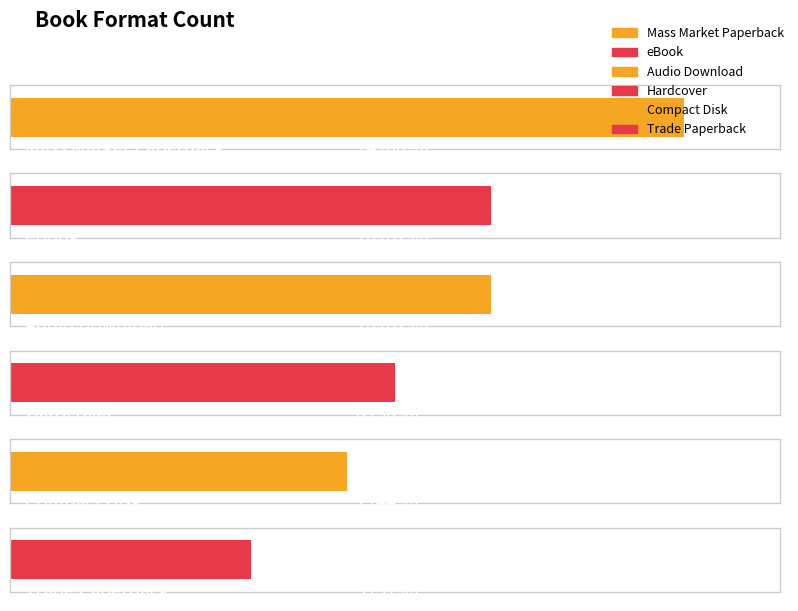

What is the difference between the values at eBook and Compact Disk?

3